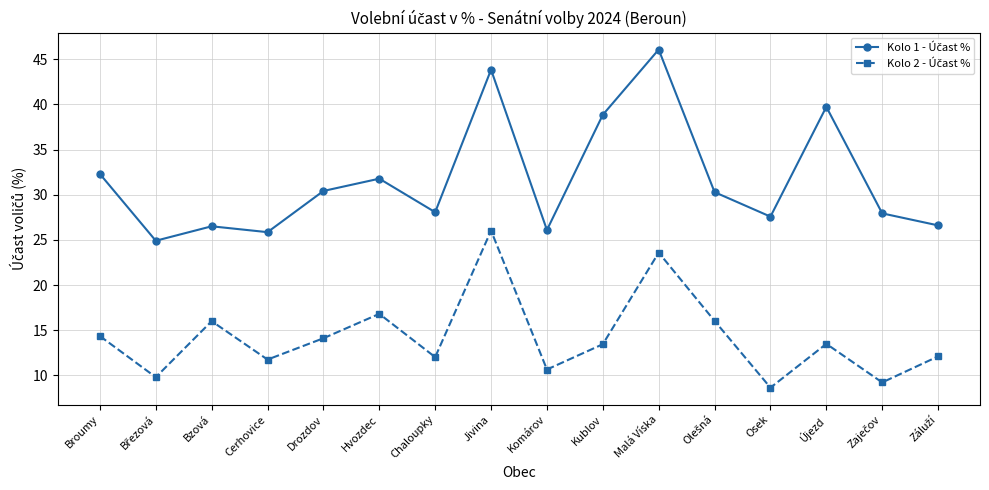

What is the label of the 10th point from the left?

Kublov